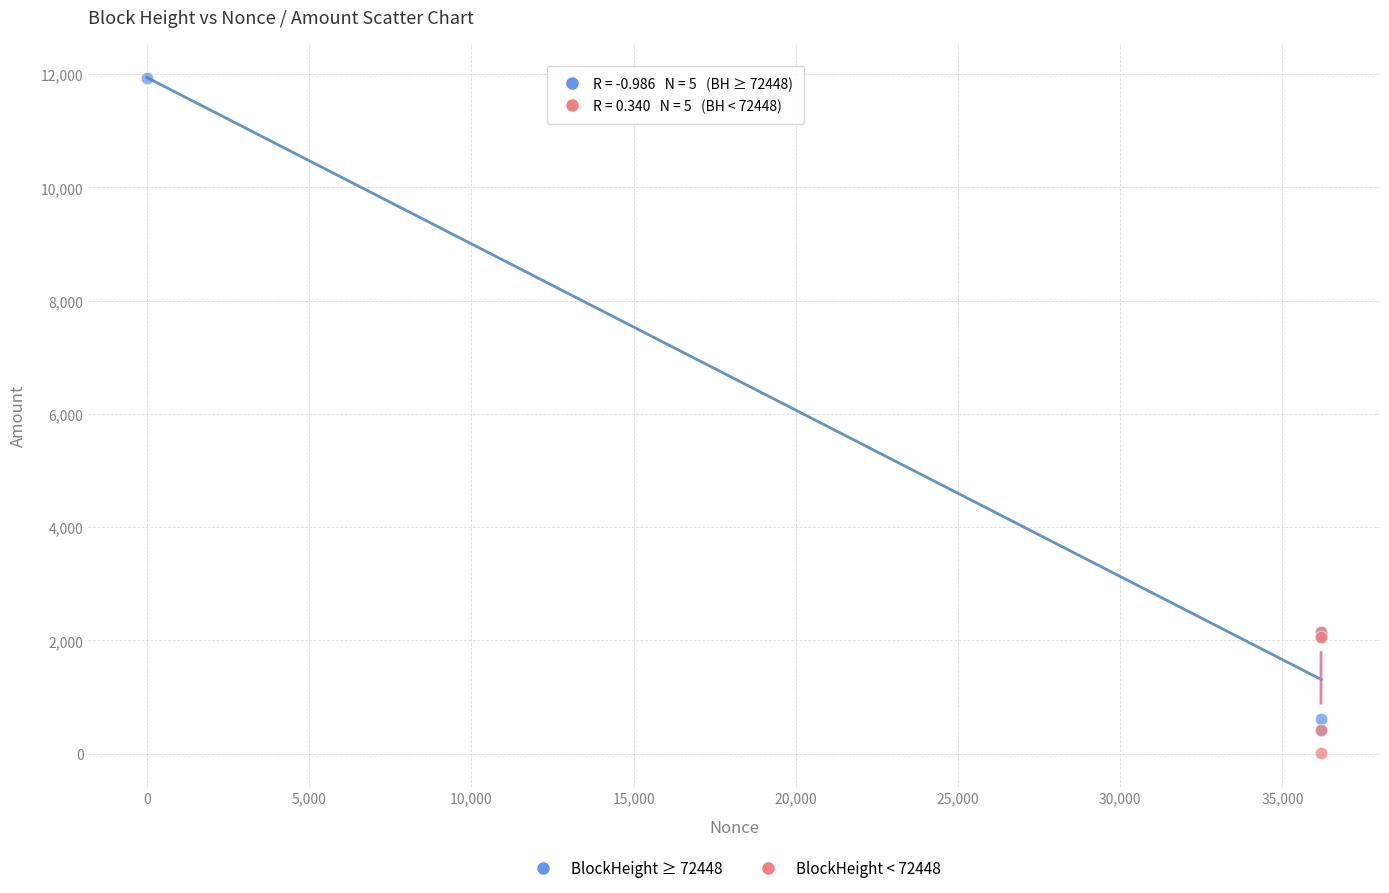

Which series contains the highest Y value?

BlockHeight ≥ 72448